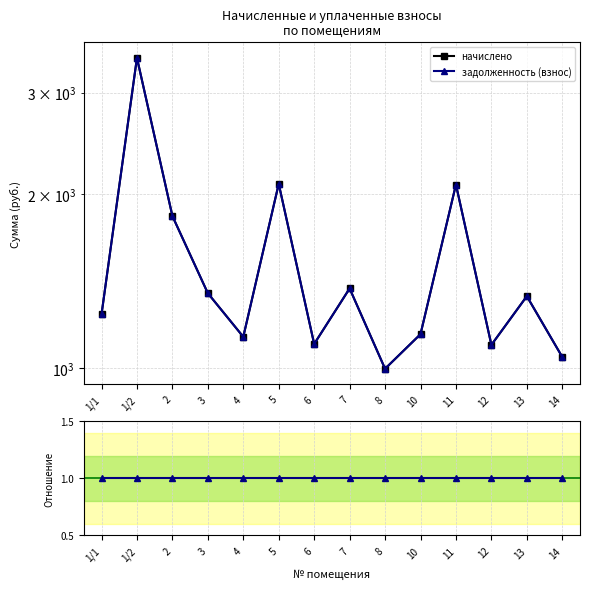

How many data points does each series have?

14